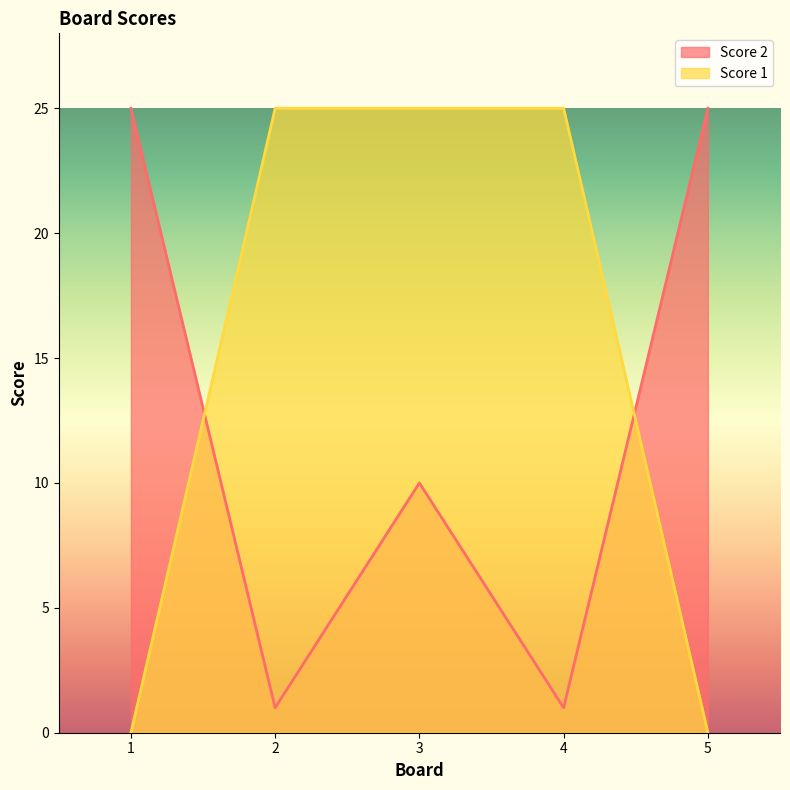

What is the total value across all series at 5?

25